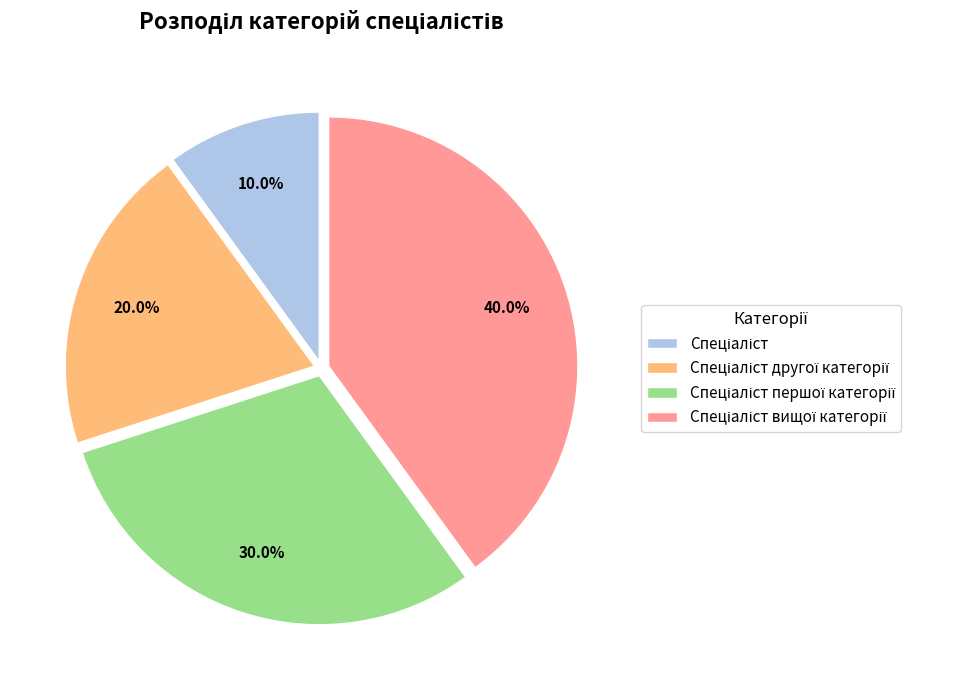

Is there any slice that represents more than half of the pie?

No